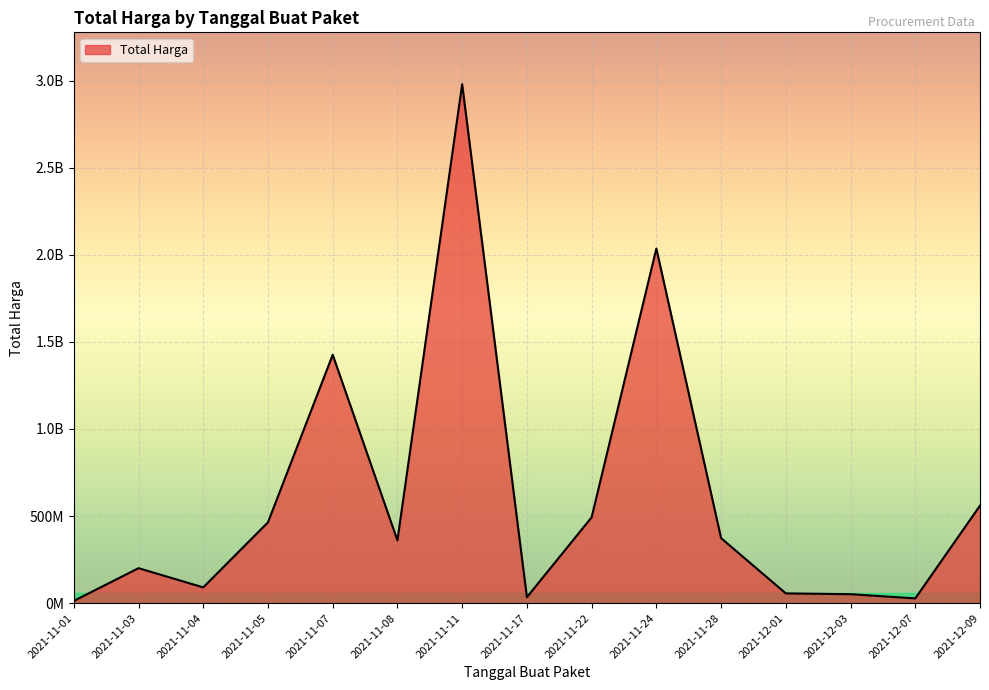

List the labels in order of value, smallest first.

2021-11-01, 2021-12-07, 2021-11-17, 2021-12-03, 2021-12-01, 2021-11-04, 2021-11-03, 2021-11-08, 2021-11-28, 2021-11-05, 2021-11-22, 2021-12-09, 2021-11-07, 2021-11-24, 2021-11-11